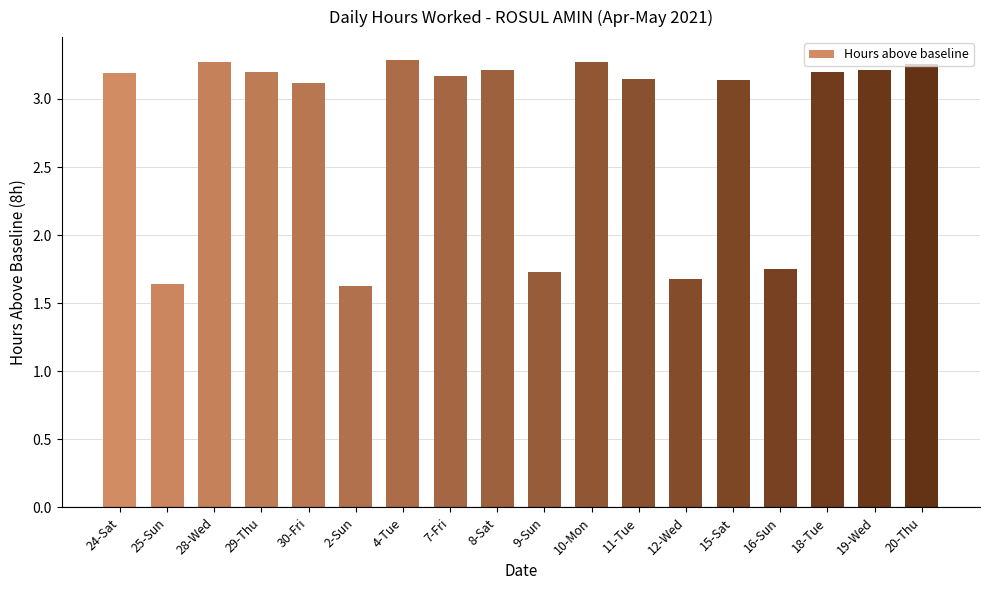

What position from the left is 20-Thu?

18